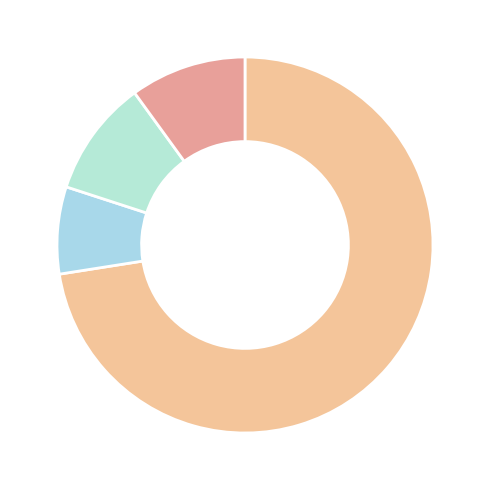

Is there a majority slice in this chart?

Yes